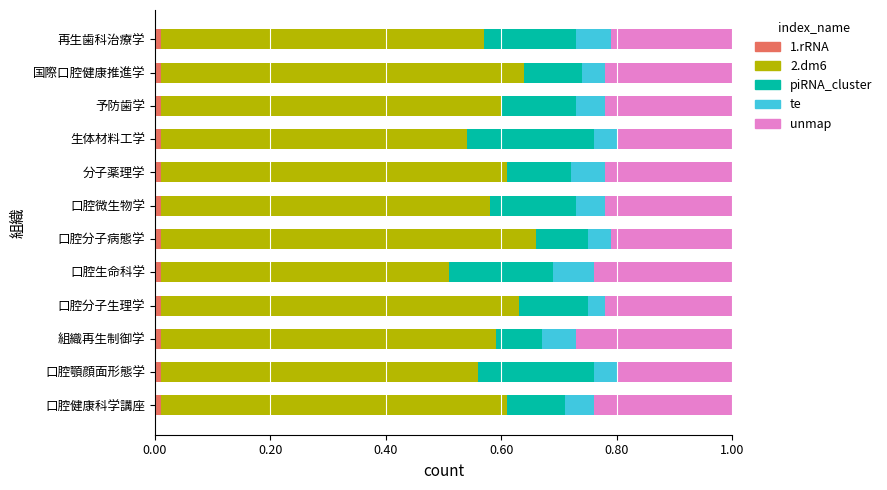

The 1.rRNA series shows 0.0 at 口腔顎顔面形態学. True or false?

True